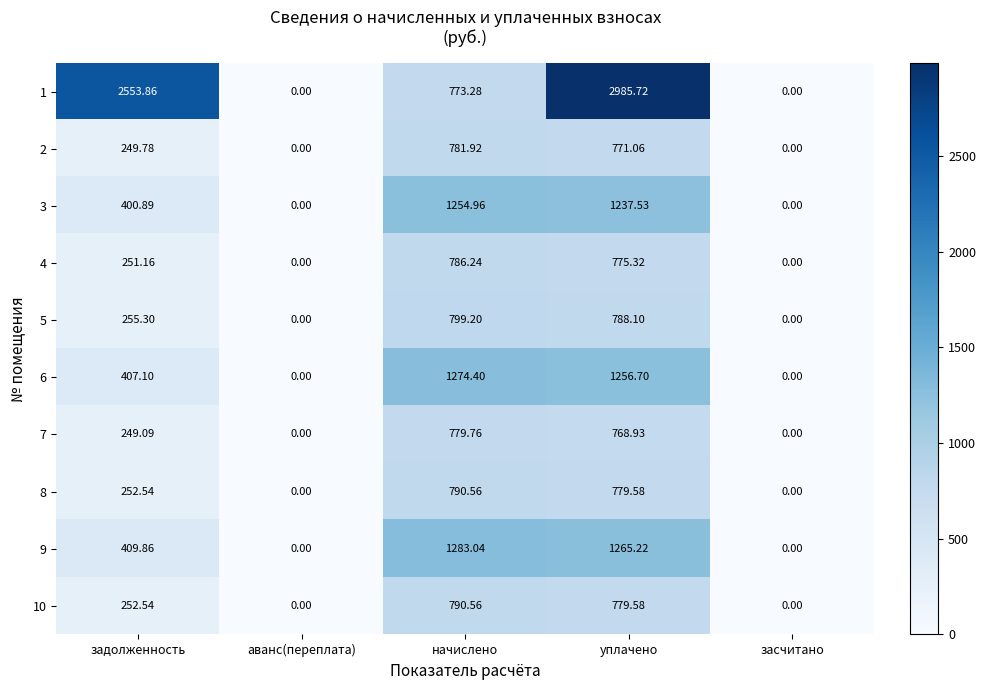

What is the maximum value shown in the chart?

2985.7